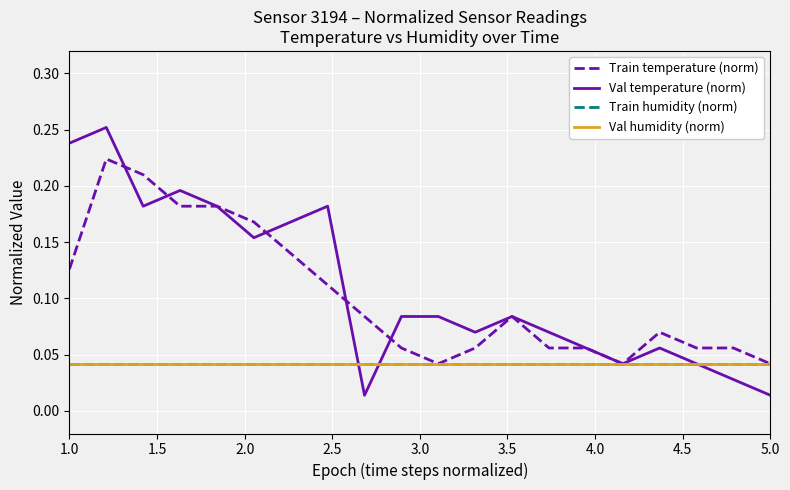

Is this an area chart (filled region under the line)?

No